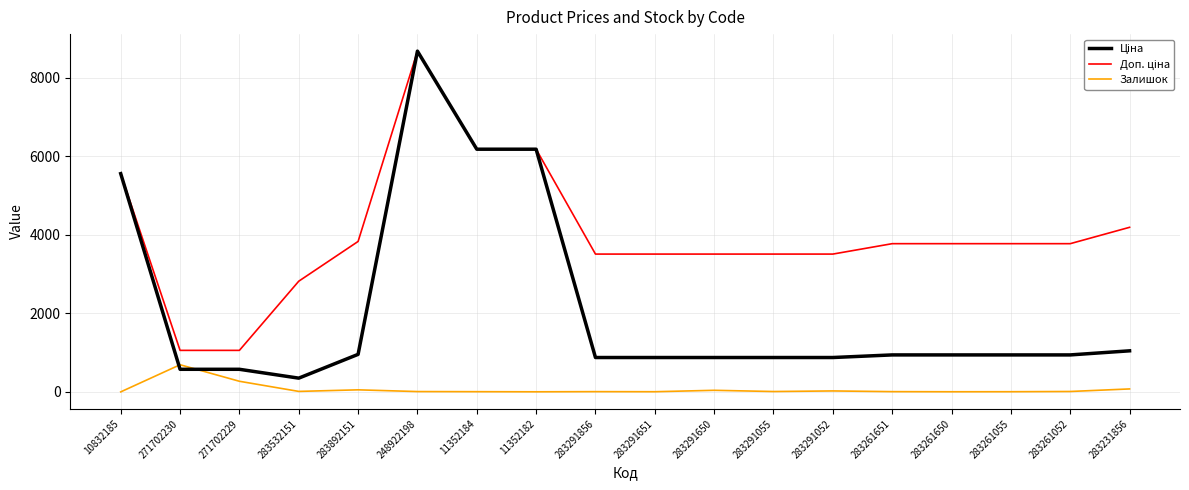

At which category is the sum across all series the highest?

248922198